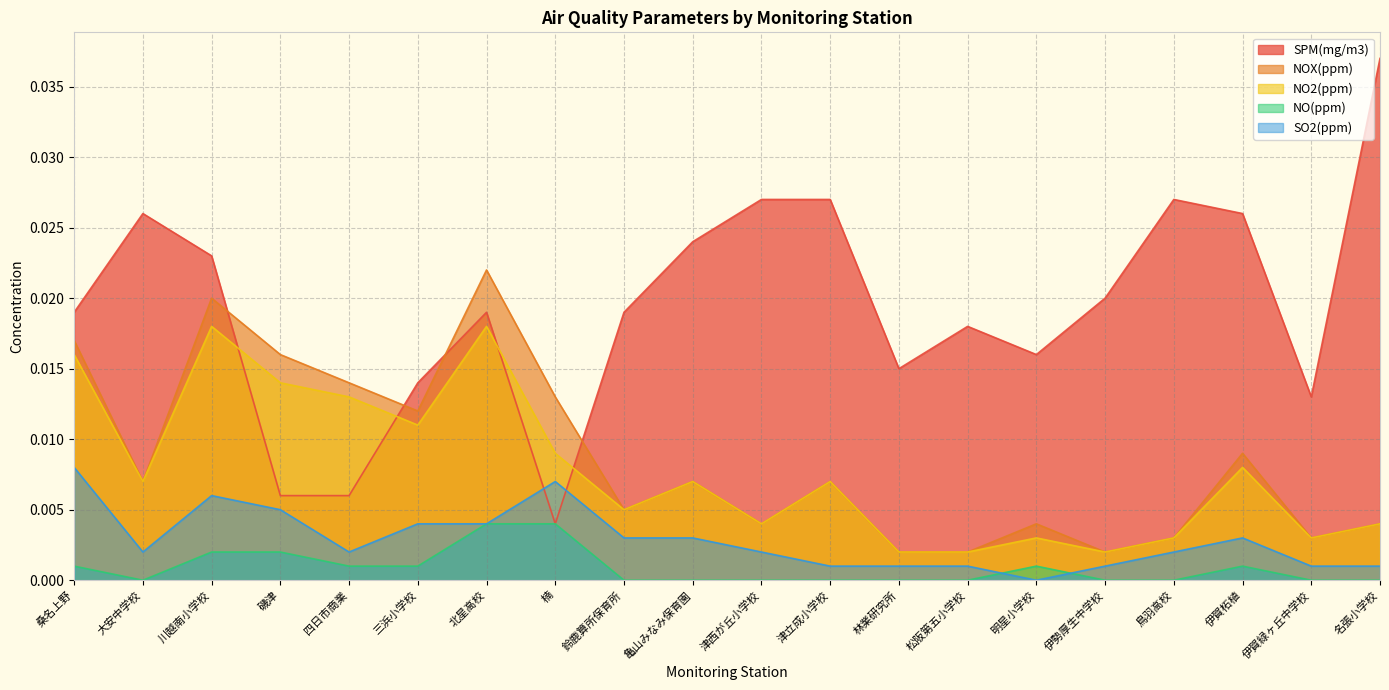

At which category does the chart reach its peak across all series?

名張小学校